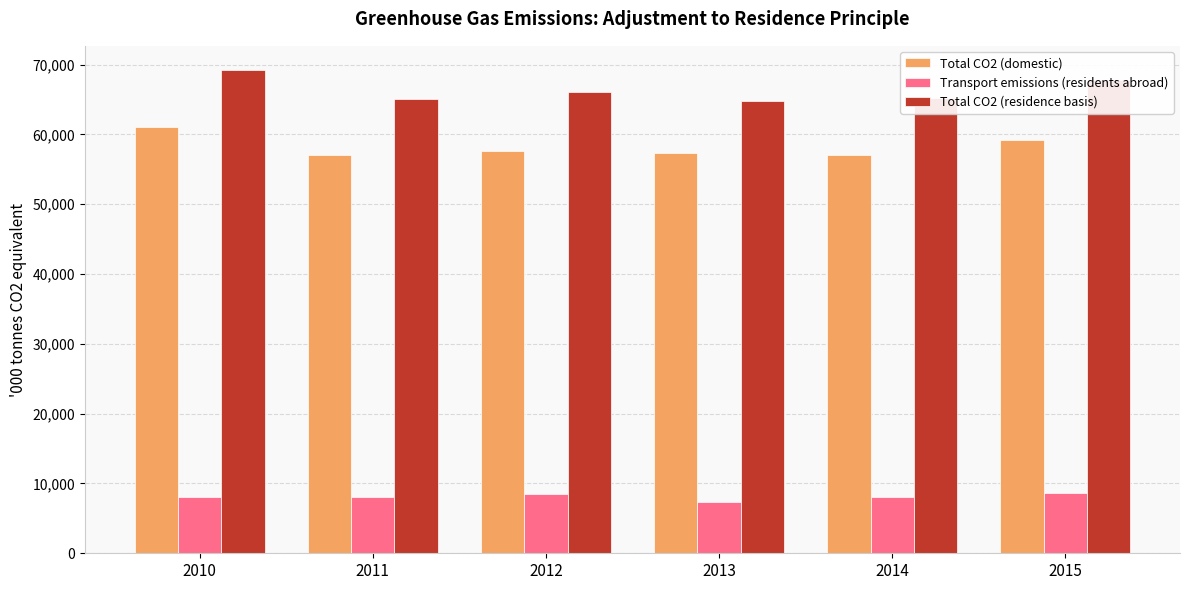

What is the greatest value displayed?

69236.6